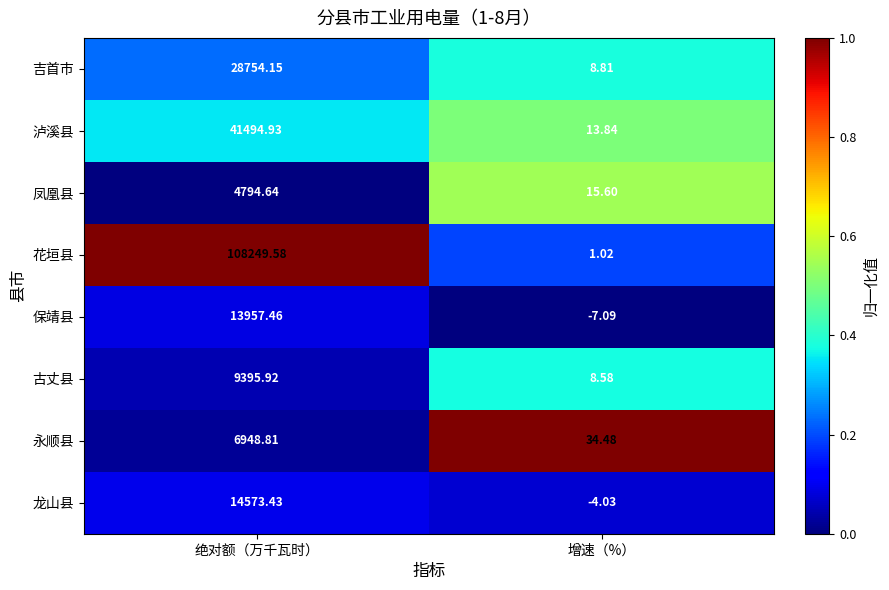

What is the spread (max minus min) of values at 增速（%）?

41.6